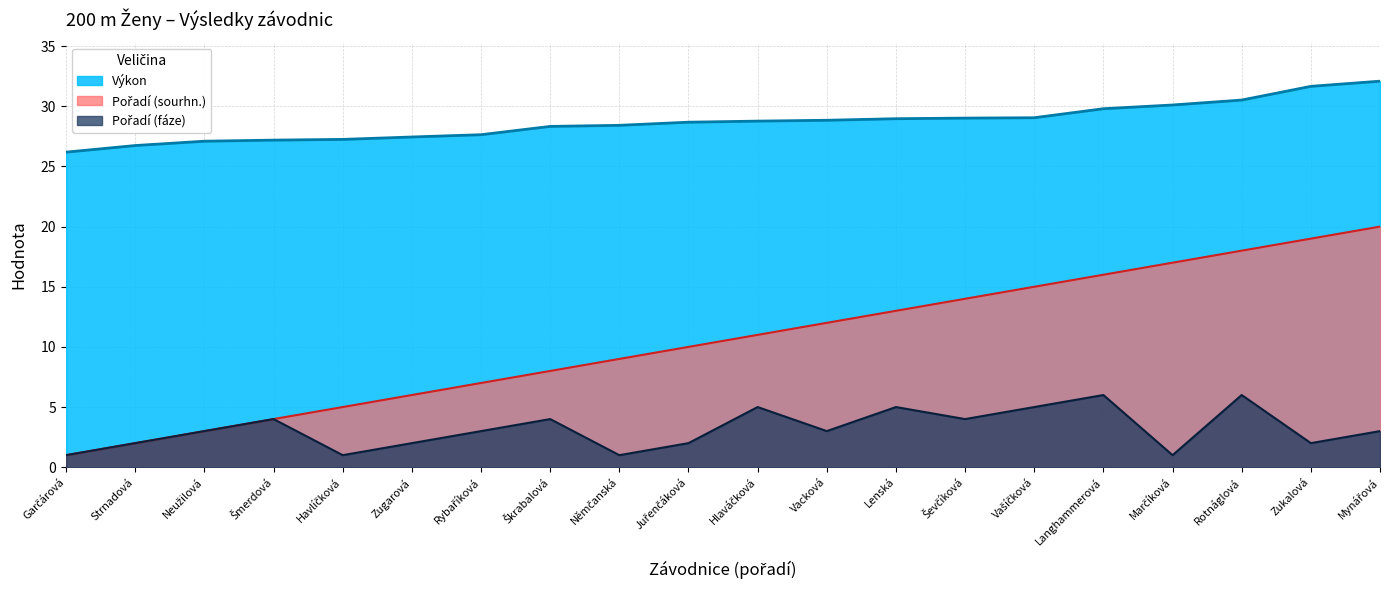

What is the label of the 13th point from the left?

Lenská